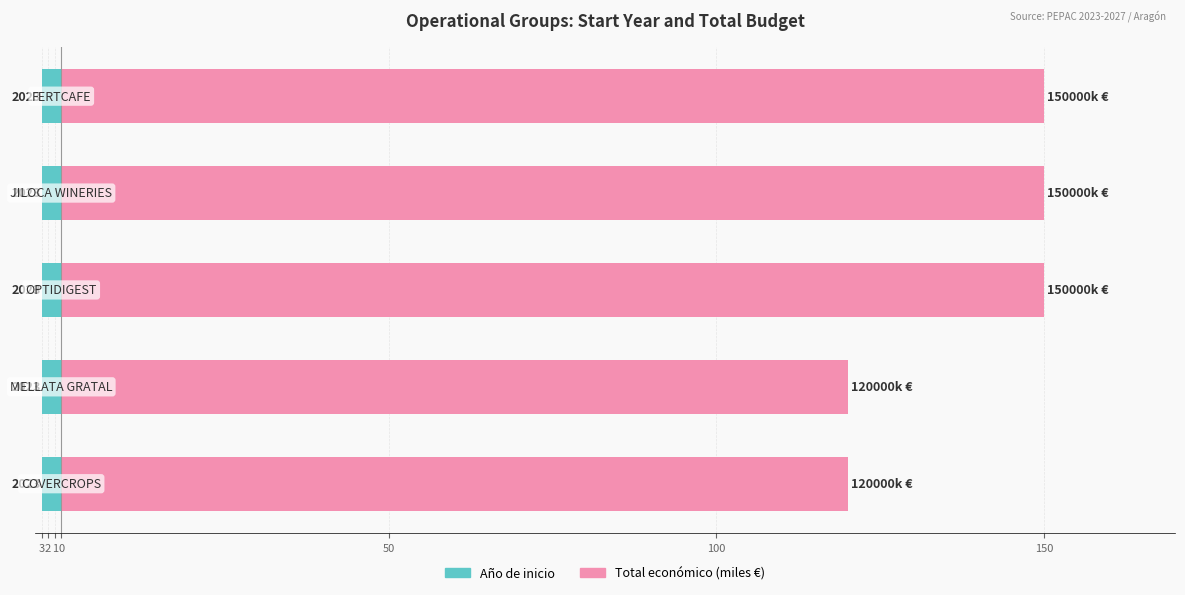

What is the sum of all Año de inicio values?

2.8